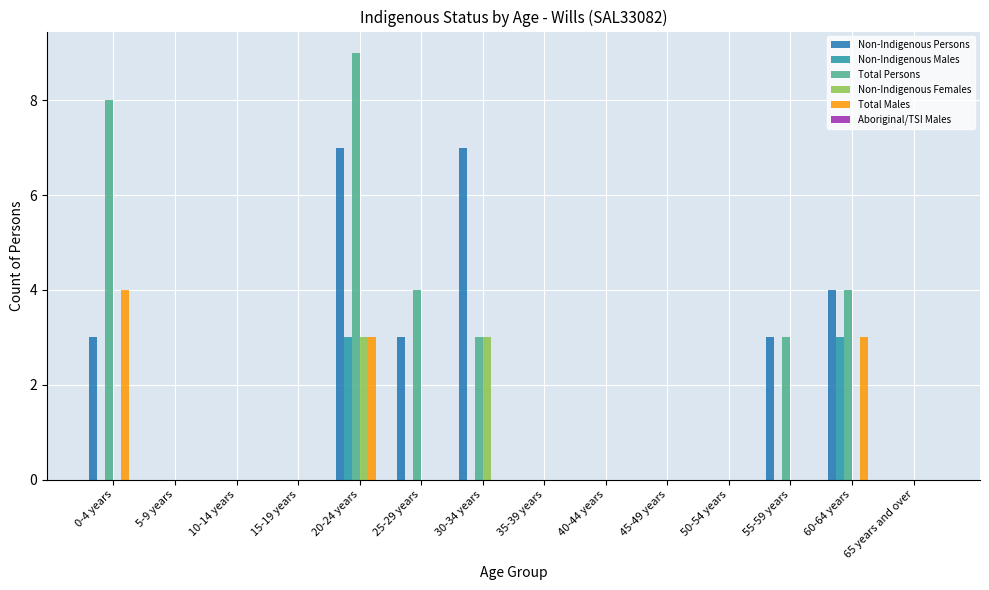

At 60-64 years, list the series in order from largest to smallest.

Non-Indigenous Persons, Total Persons, Non-Indigenous Males, Total Males, Non-Indigenous Females, Aboriginal/TSI Males